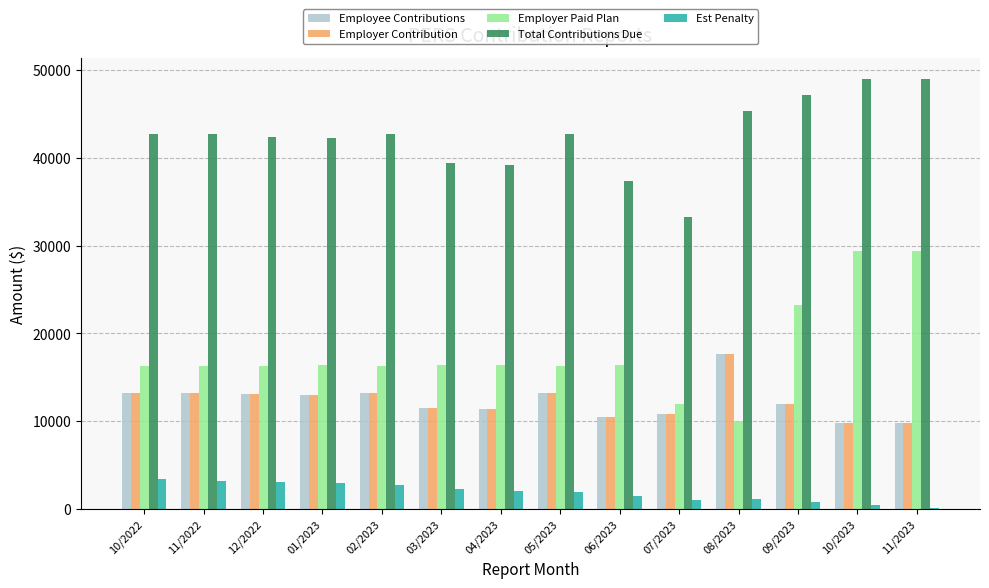

What is the average value of the Employer Paid Plan series?

17923.6